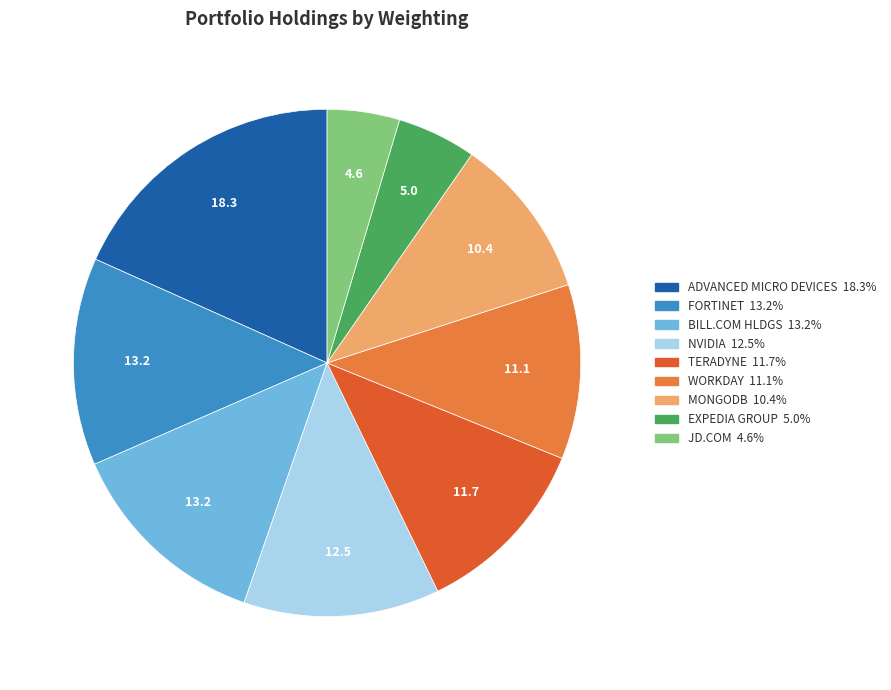

Is there a majority slice in this chart?

No